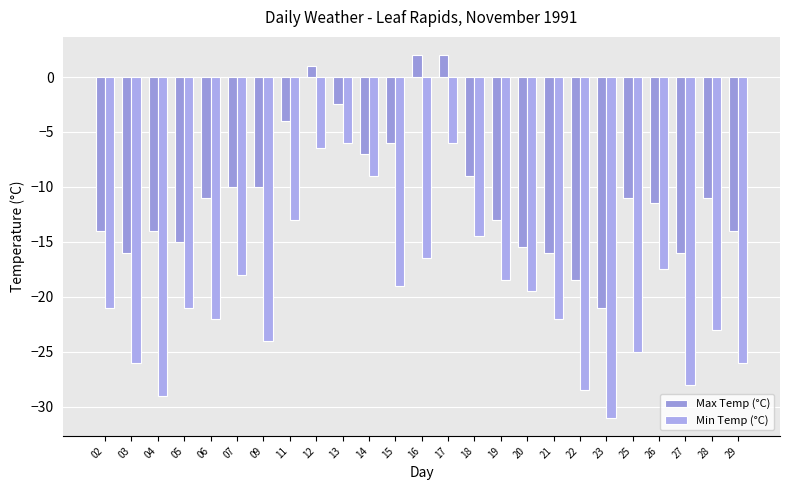

Is it true that Min Temp (°C) equals -19.5 at 20?

True